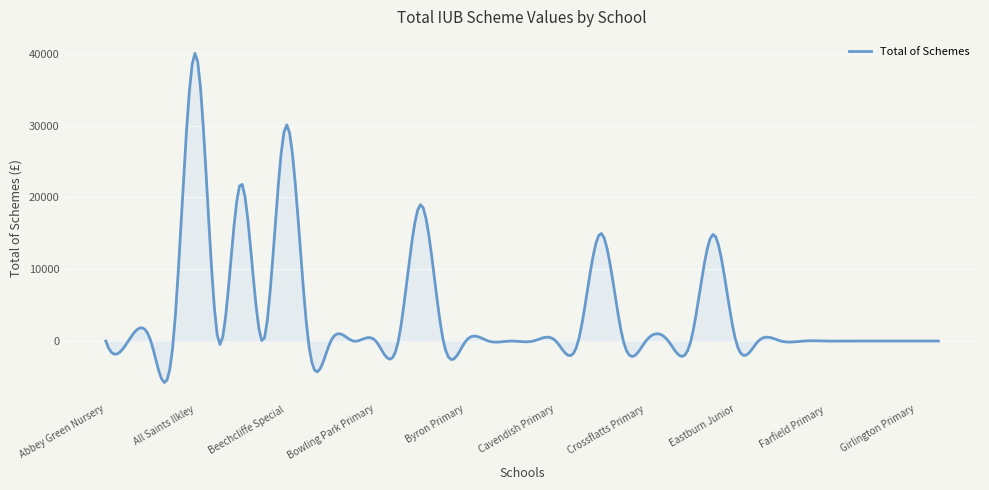

What is the smallest value displayed?

-5779.0